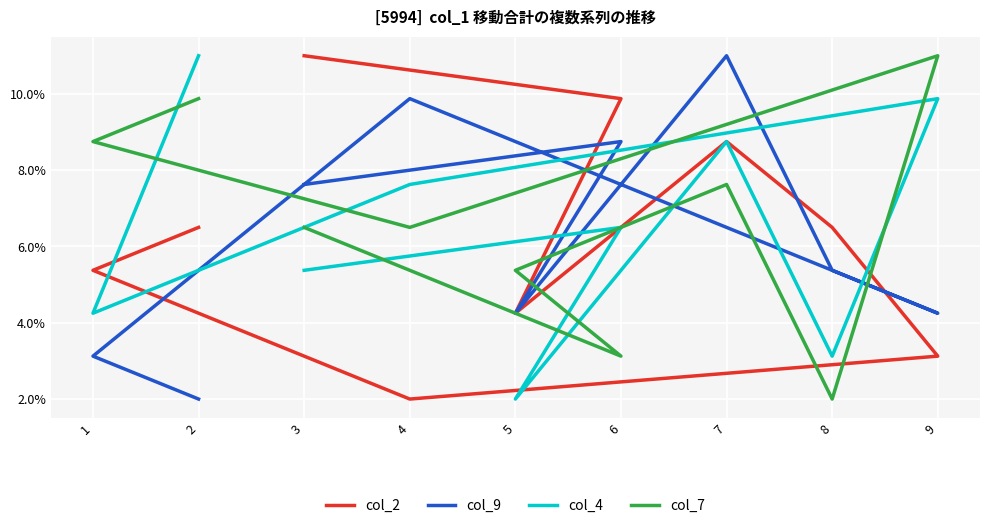

Where is the first local minimum for col_4?

1